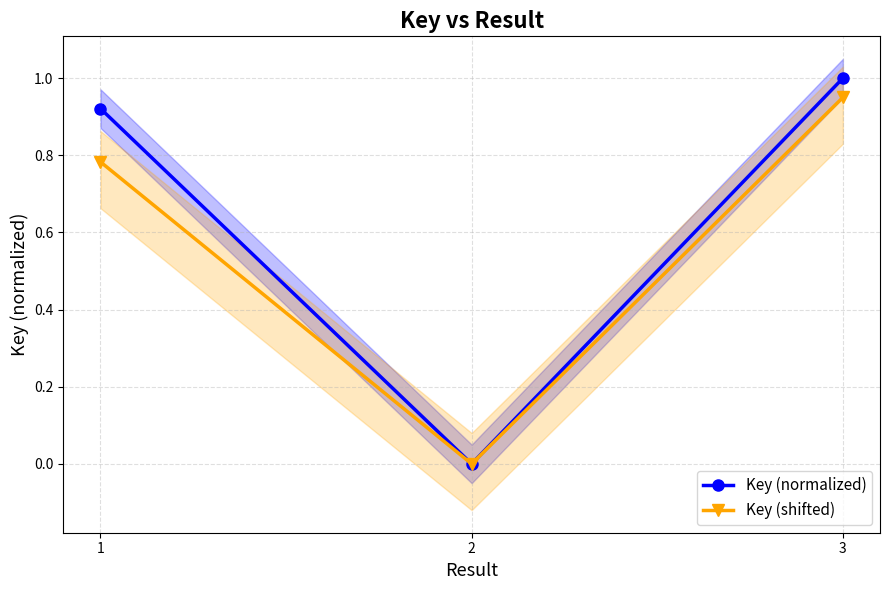

Reading left to right, transcribe all the data shown in this chart.

Key (normalized): 1=0.9	2=0.0	3=1.0
Key (shifted): 1=0.8	2=0.0	3=0.9